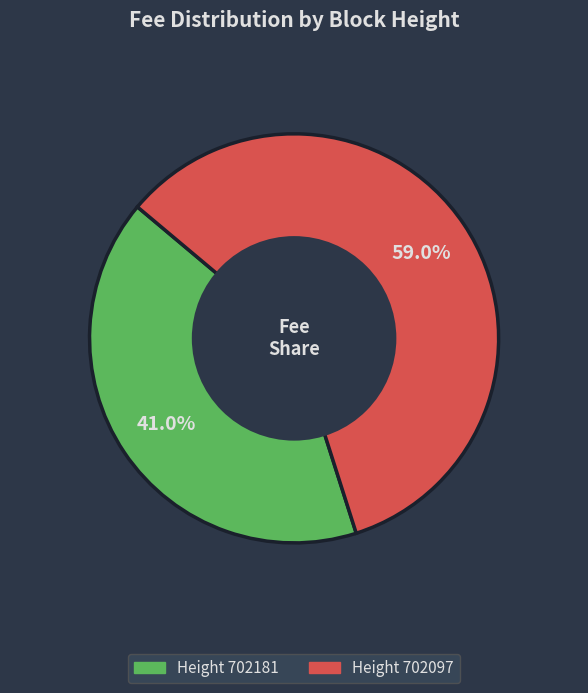

How many segments does this pie chart have?

2